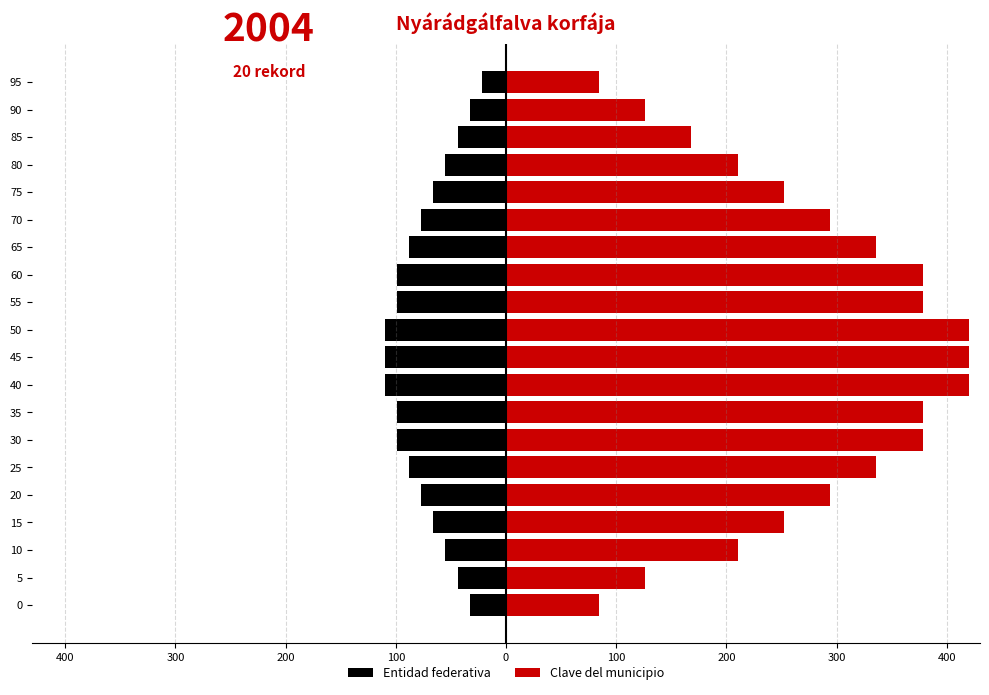

What are all the series names shown in the legend?

Entidad federativa, Clave del municipio